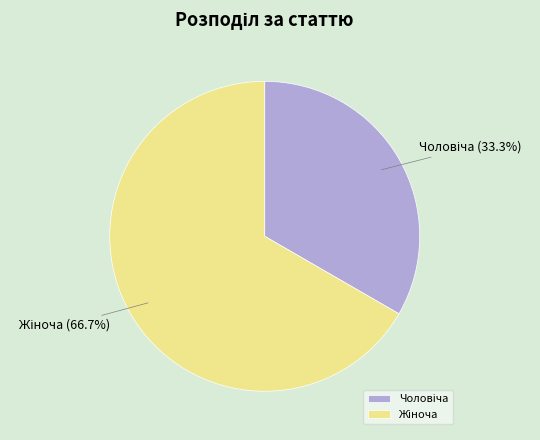

Is there any slice that represents more than half of the pie?

Yes